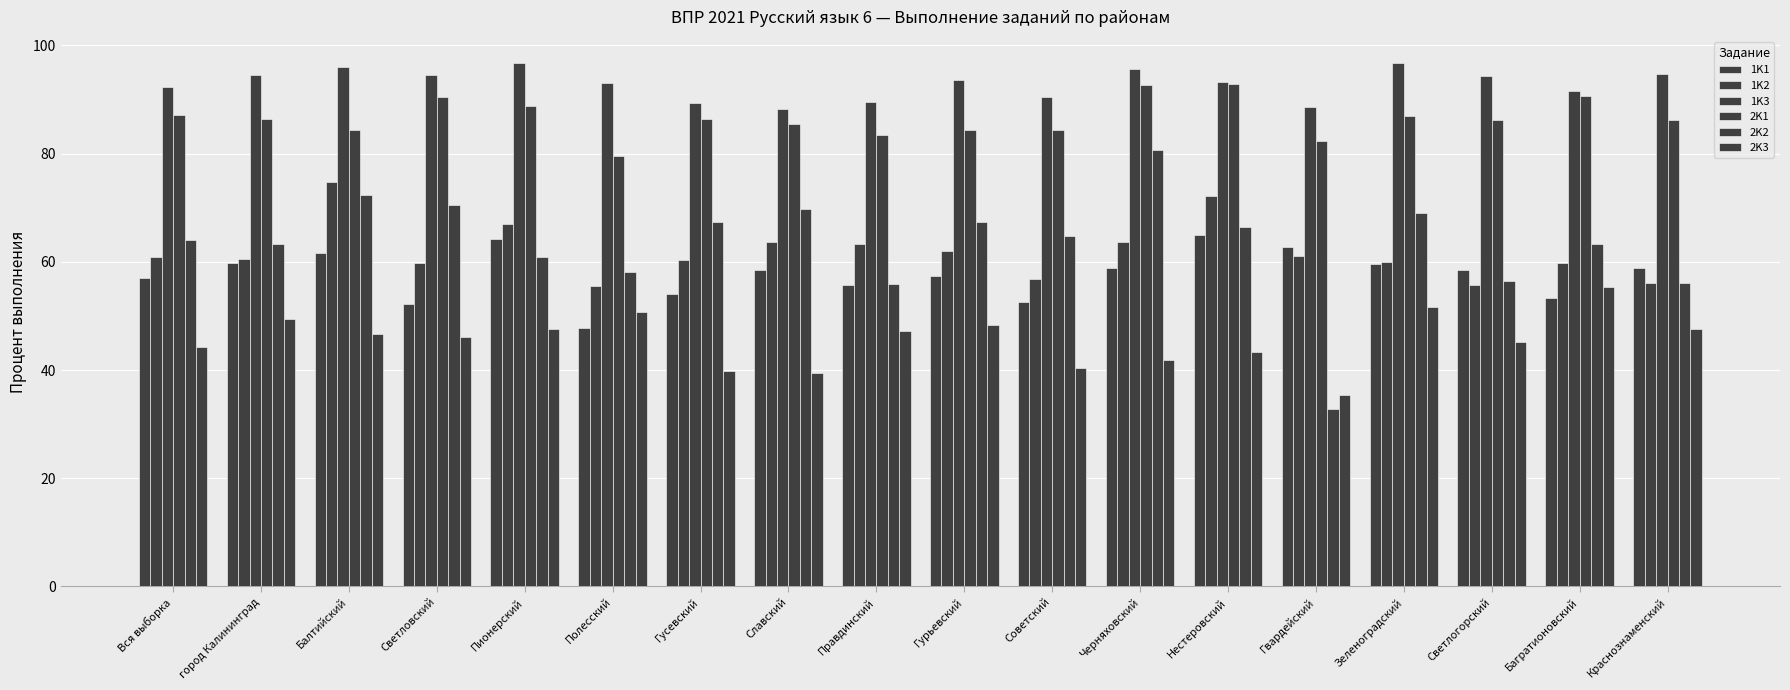

What is the difference between the highest and lowest values at Гвардейский?

55.9